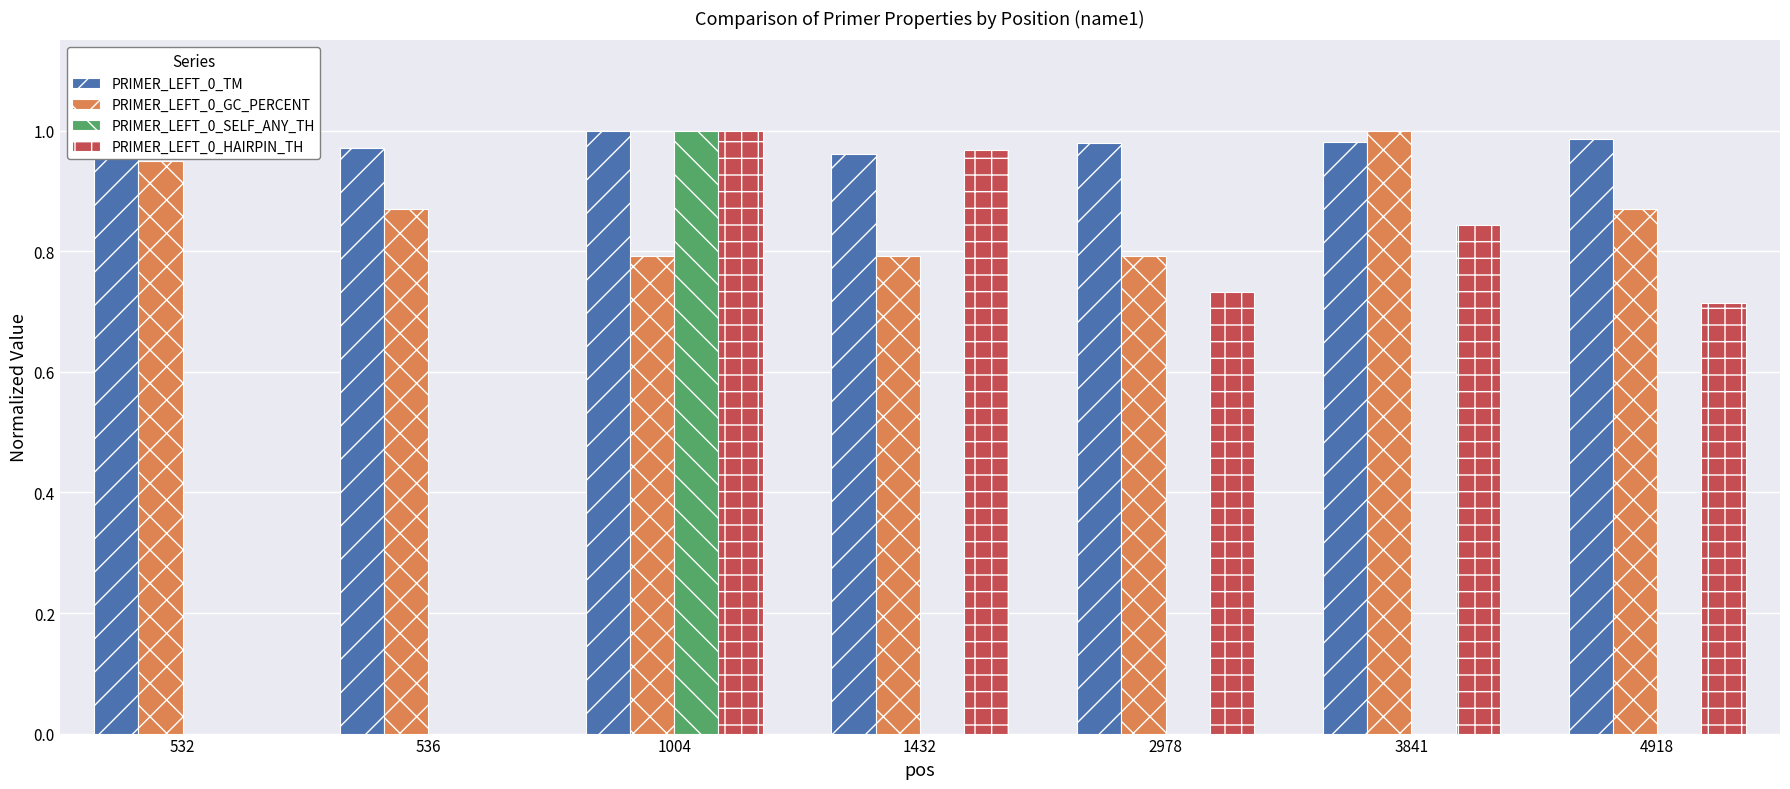

True or false: PRIMER_LEFT_0_SELF_ANY_TH has a value of -0.7 at 4918.

False